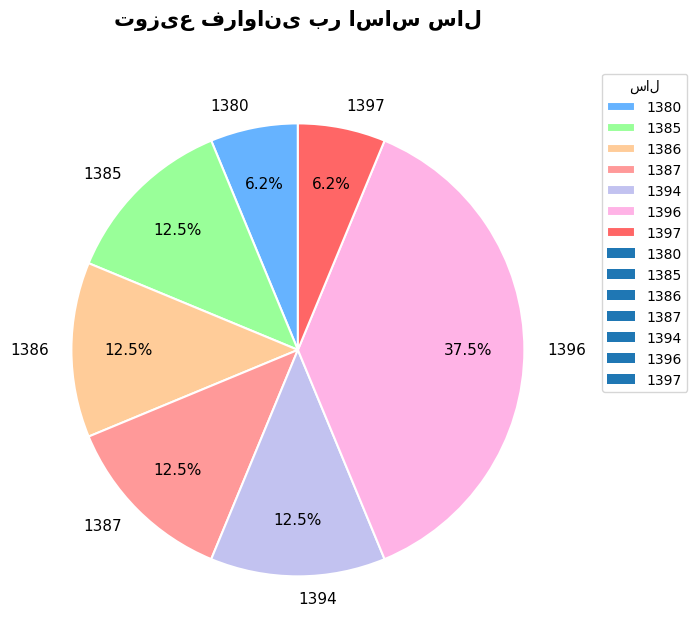

True or false: 1397 accounts for 1% of the total.

False